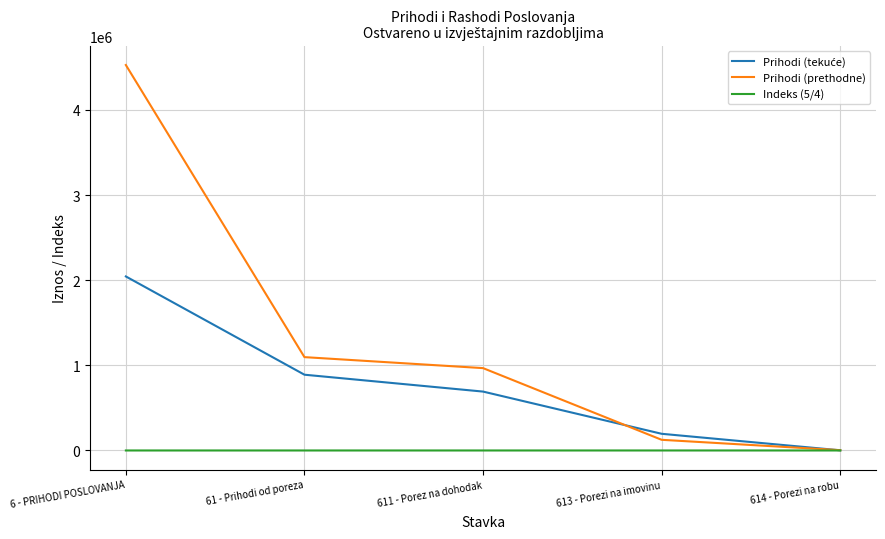

Where is Prihodi (prethodne) nearest to the value 2266095?

61 - Prihodi od poreza